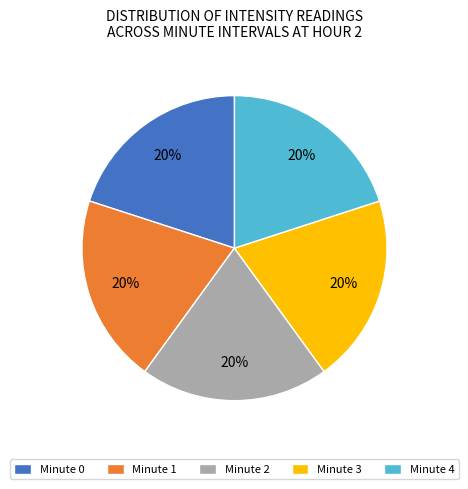

Do Minute 1 and Minute 3 together represent more than half of the pie?

No